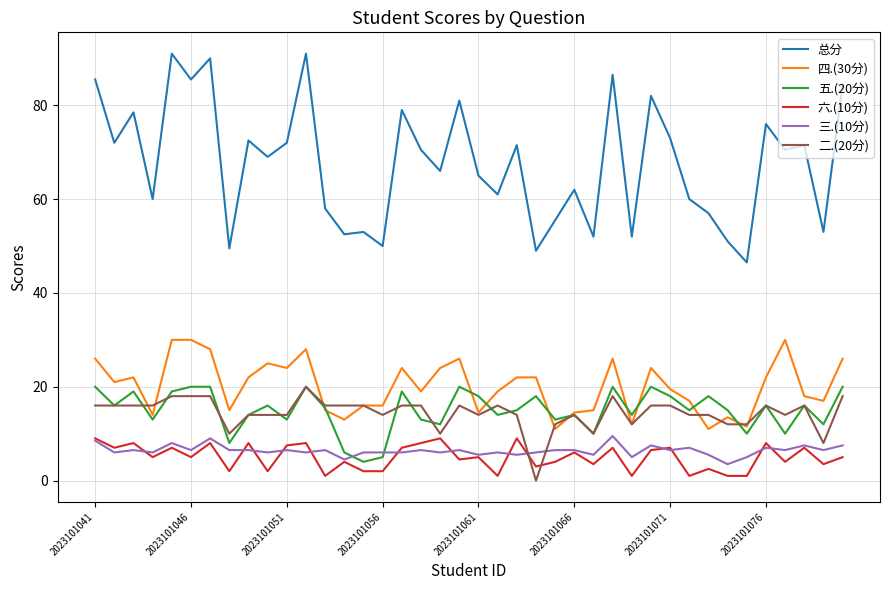

Which series has the widest spread of values?

总分